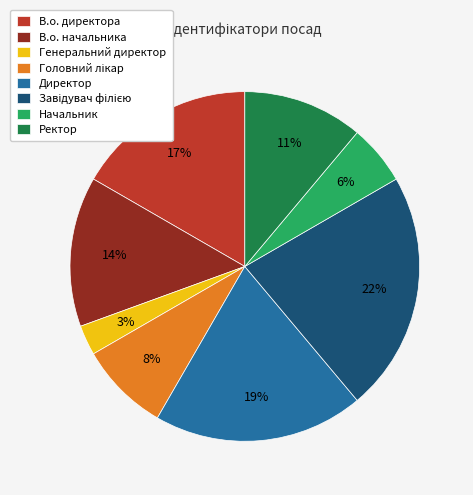

To the nearest percent, what is the average slice percentage?

12%